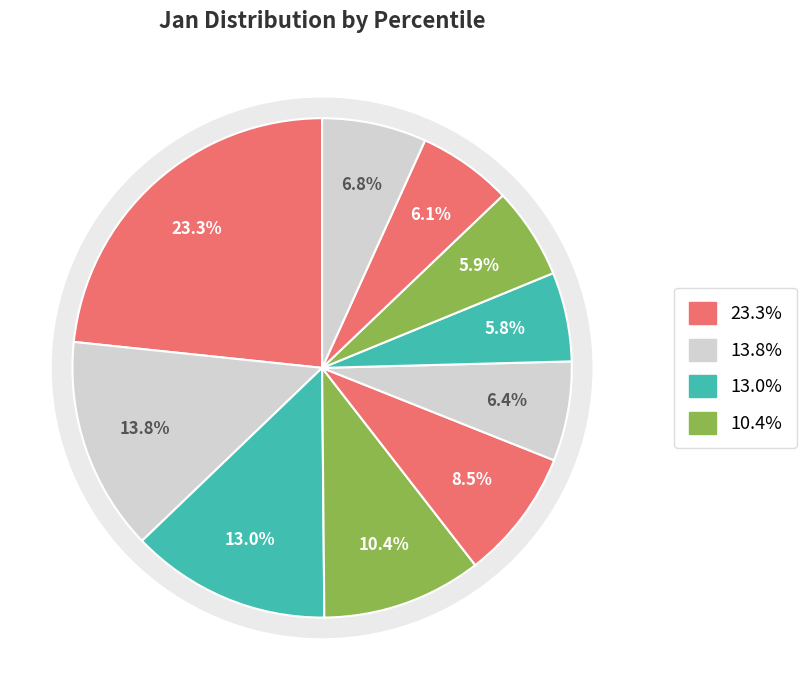

The pct25 slice represents 13% of the pie. True or false?

True